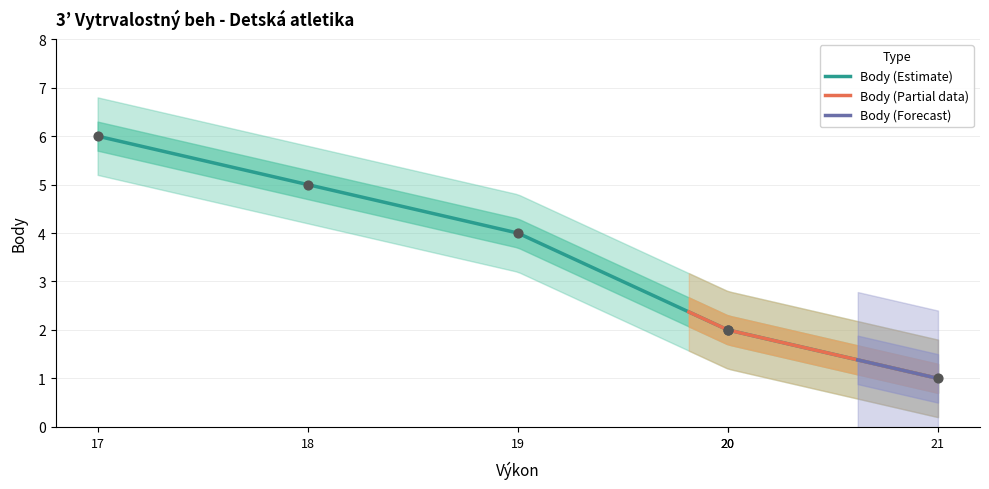

What is the maximum value for Body (Estimate)?

6.0